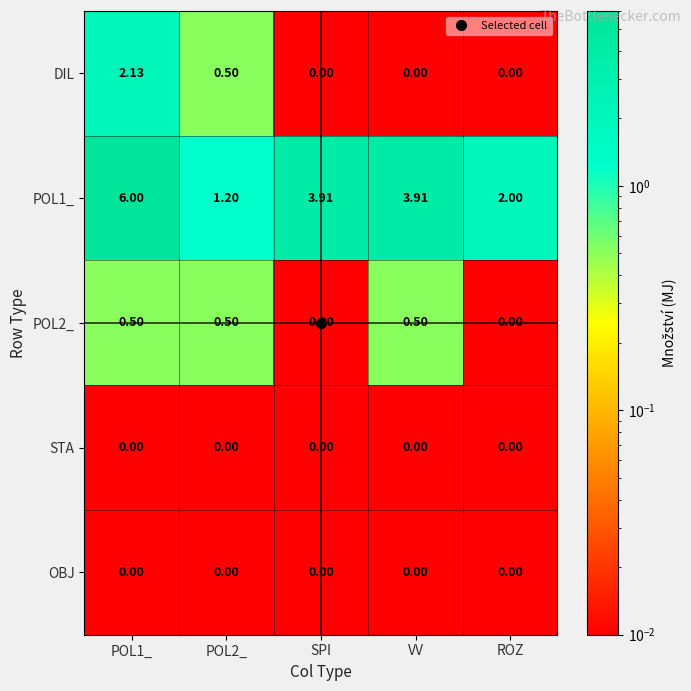

Which series changed the most between POL1_ and VV?

DIL